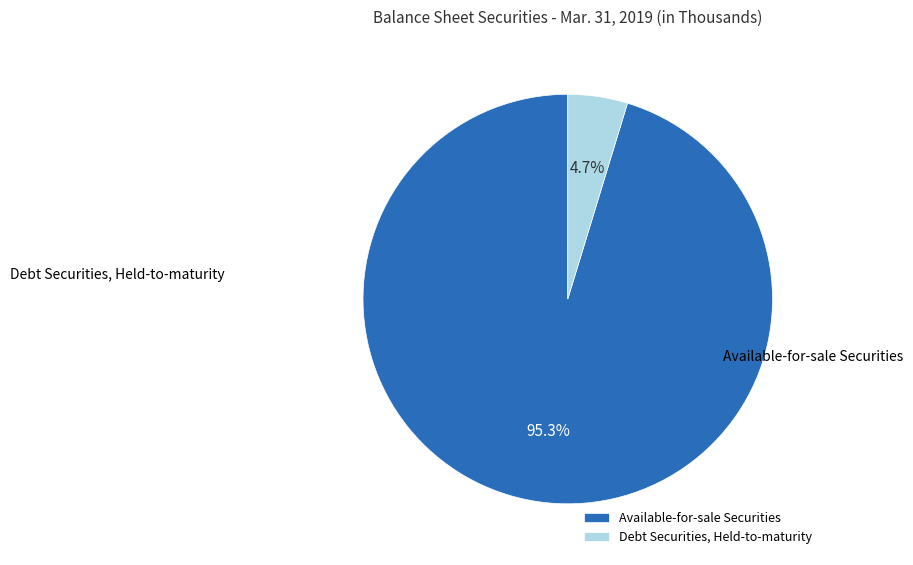

What is the ratio of the value at Available-for-sale Securities to the value at Debt Securities, Held-to-maturity?

20.2